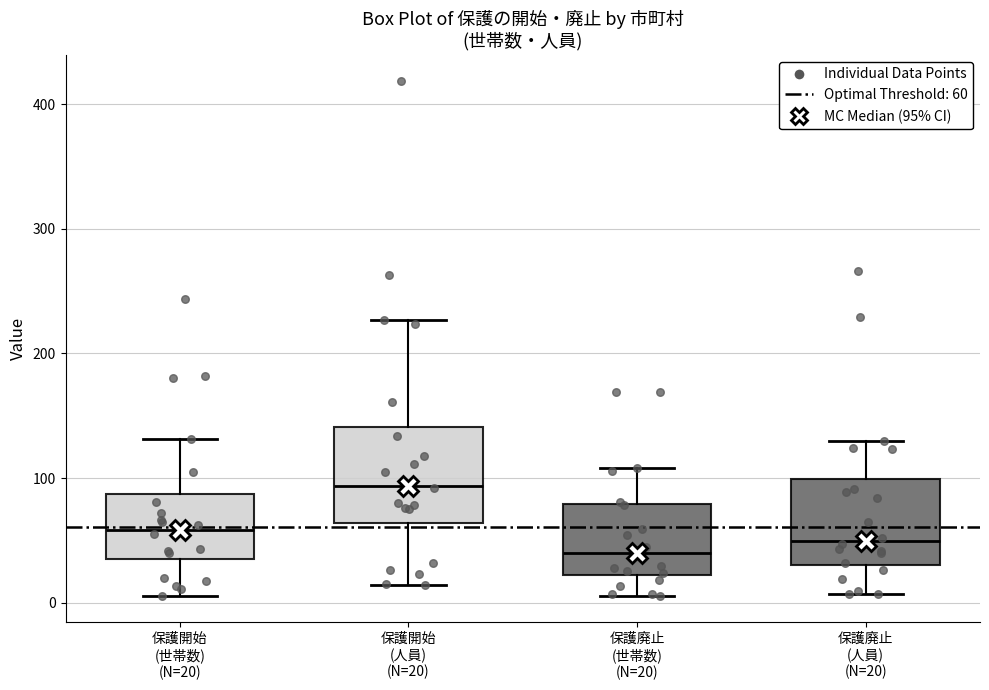

Reading left to right, read every box against the y-axis: the position of its median line, the range the box covers, and the ends of its whiskers. The values are not printed on the chart, so give them approximately, as read against the axis.

保護開始 (世帯数) (N=20): median 60, box 40 to 90, whiskers 10 to 130
保護開始 (人員) (N=20): median 90, box 60 to 140, whiskers 10 to 230
保護廃止 (世帯数) (N=20): median 40, box 20 to 80, whiskers 10 to 110
保護廃止 (人員) (N=20): median 50, box 30 to 100, whiskers 10 to 130